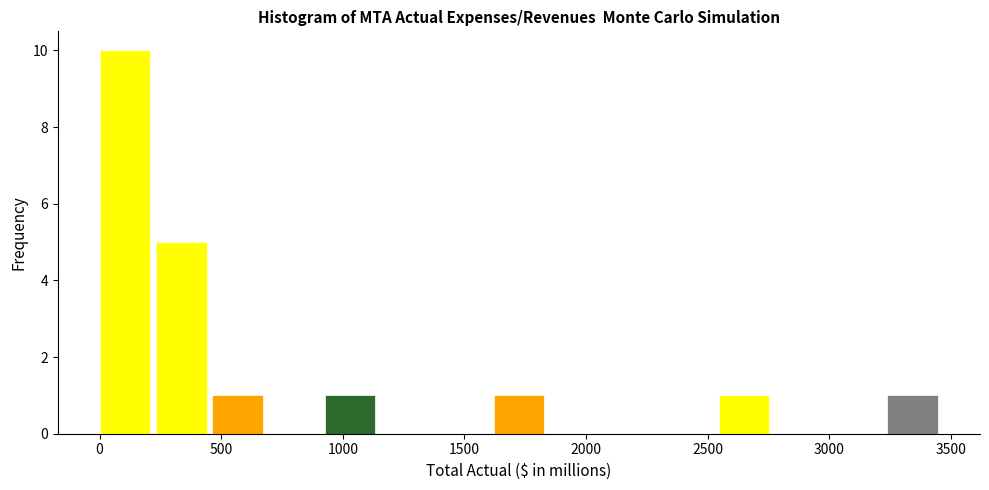

Reading left to right, transcribe this chart: for each bar, give the range it covers on the x-axis and its height. Neither the bar edges nor the heights are printed on the chart, so give them approximately, as read against the axes.

0 to 250: 10
250 to 450: 5
450 to 700: 1
700 to 950: 0
950 to 1150: 1
1150 to 1400: 0
1400 to 1600: 0
1600 to 1850: 1
1850 to 2100: 0
2100 to 2300: 0
2300 to 2550: 0
2550 to 2800: 1
2800 to 3000: 0
3000 to 3250: 0
3250 to 3450: 1